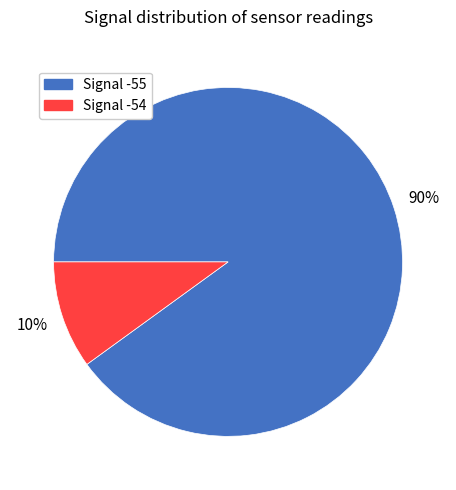

Is there any slice that represents more than half of the pie?

Yes